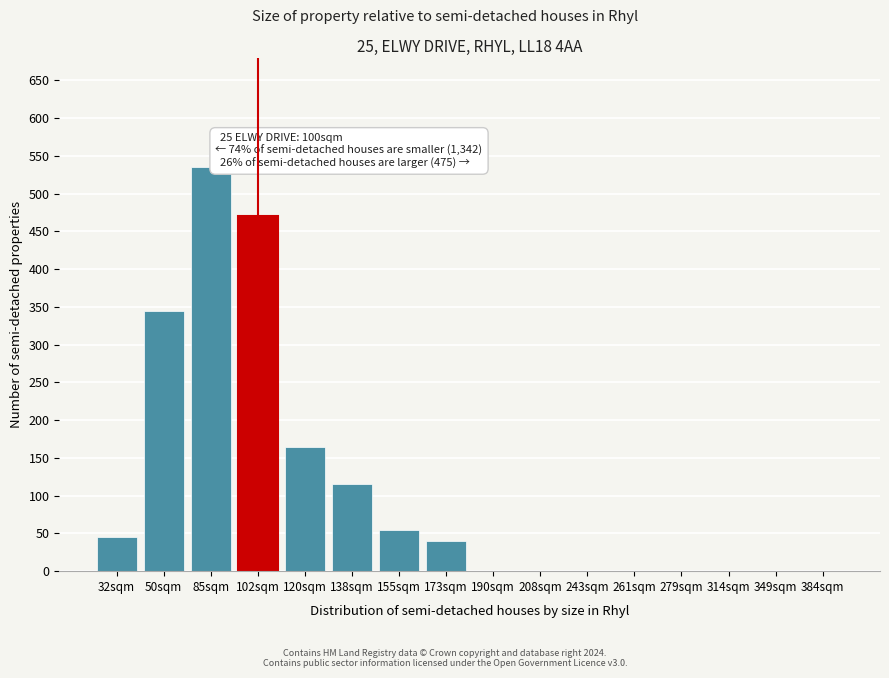

Reading left to right, what are all the values shown in this chart?

32sqm=45	50sqm=345	85sqm=535	102sqm=470	120sqm=165	138sqm=115	155sqm=55	173sqm=40	190sqm=0	208sqm=0	243sqm=0	261sqm=0	279sqm=0	314sqm=0	349sqm=0	384sqm=0